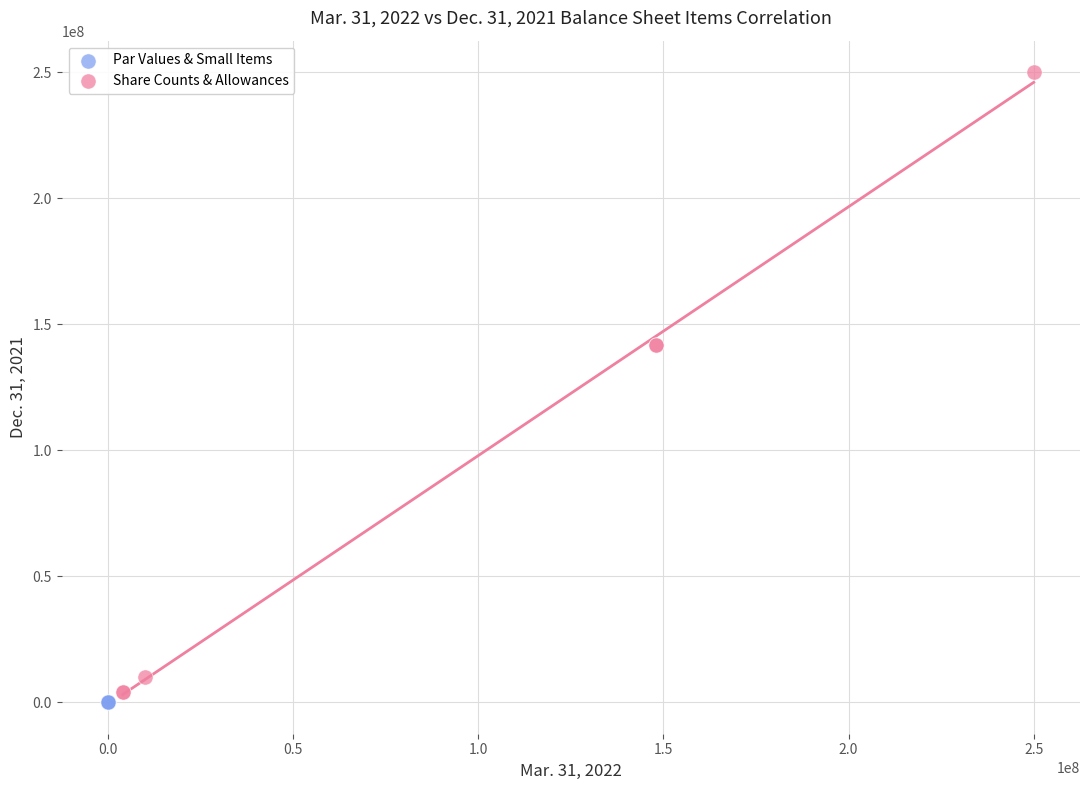

Which series has the widest spread of Y values?

Share Counts & Allowances